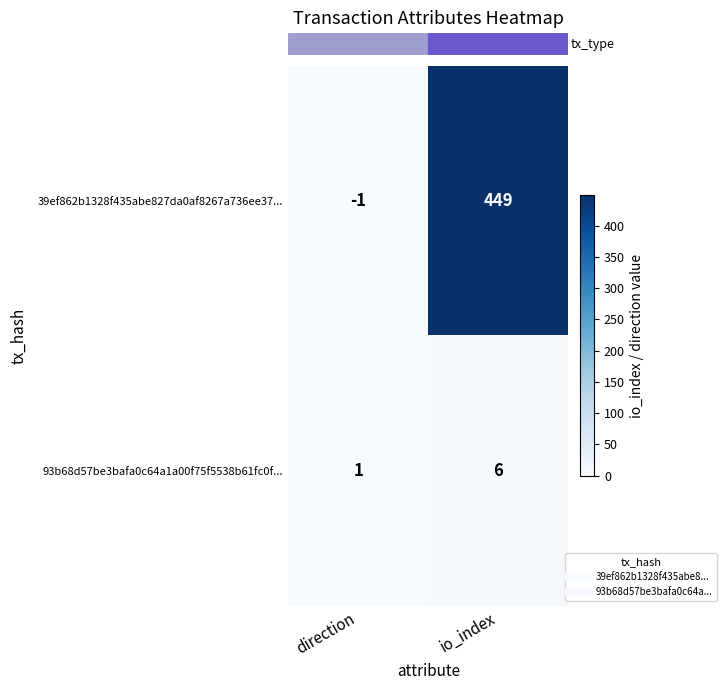

At direction, list the series in order from largest to smallest.

93b68d57be3bafa0c64a1a00f75f5538b61fc0f..., 39ef862b1328f435abe827da0af8267a736ee37...